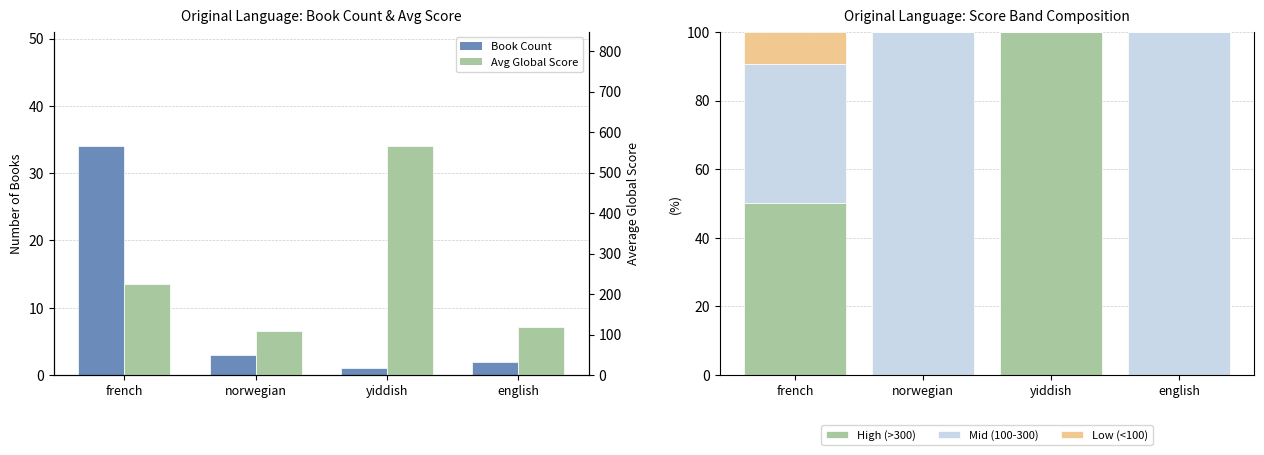

What are all the series names shown in the legend?

Book Count, High (>300), Mid (100-300), Low (<100), Avg Global Score